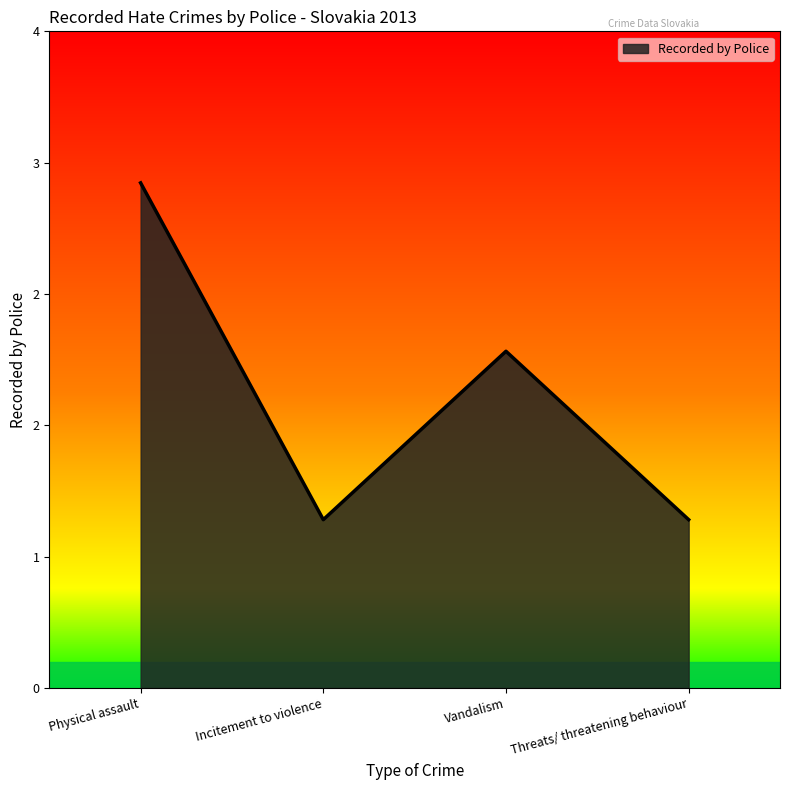

Which category has the highest value across all series?

Physical assault